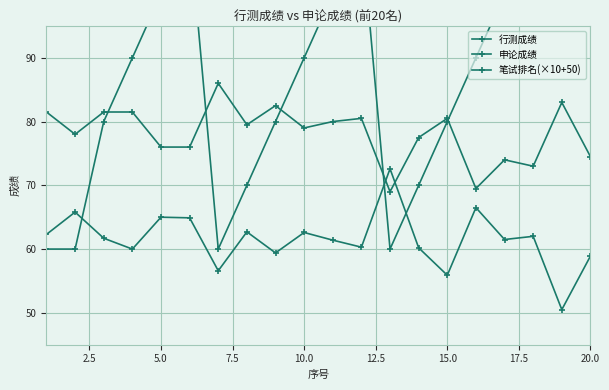

Count the number of data series in this chart.

3